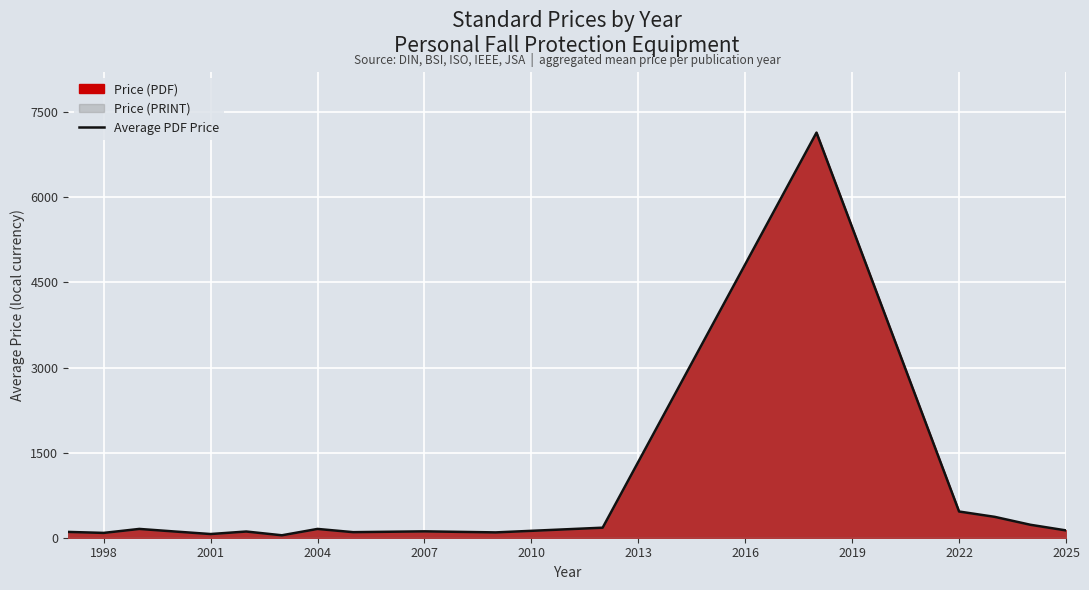

The chart shows a value of 128.8 at 2025. True or false?

True